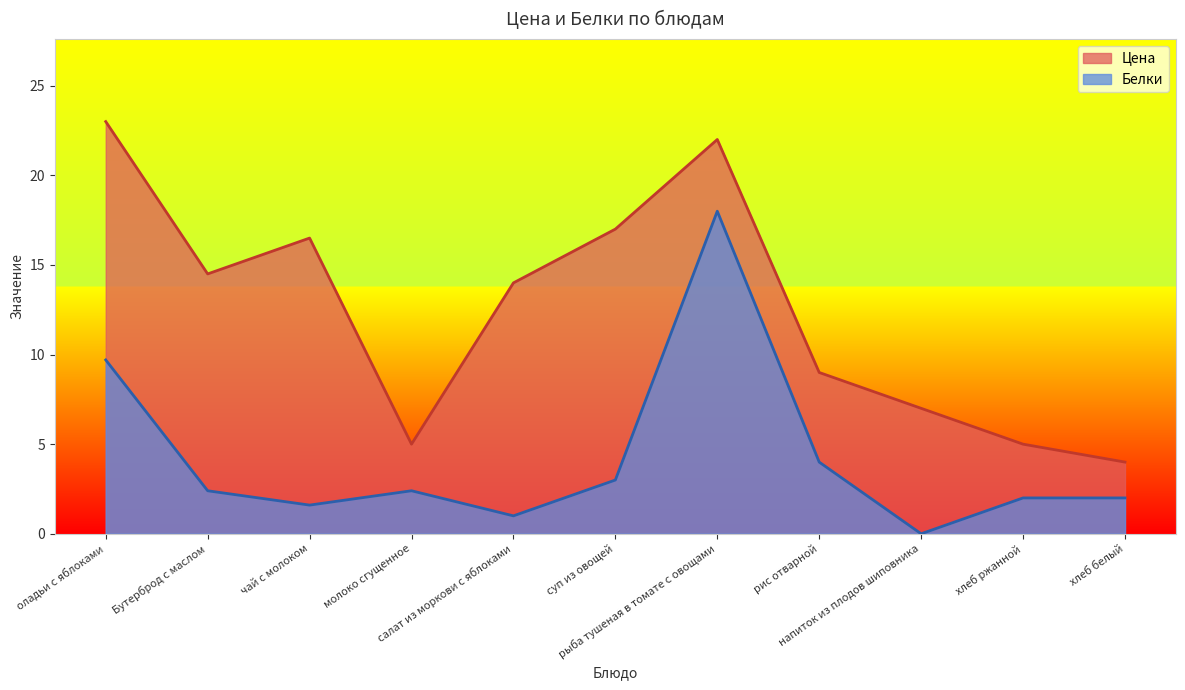

What is the difference between the maximum and minimum values in the Цена series?

19.0